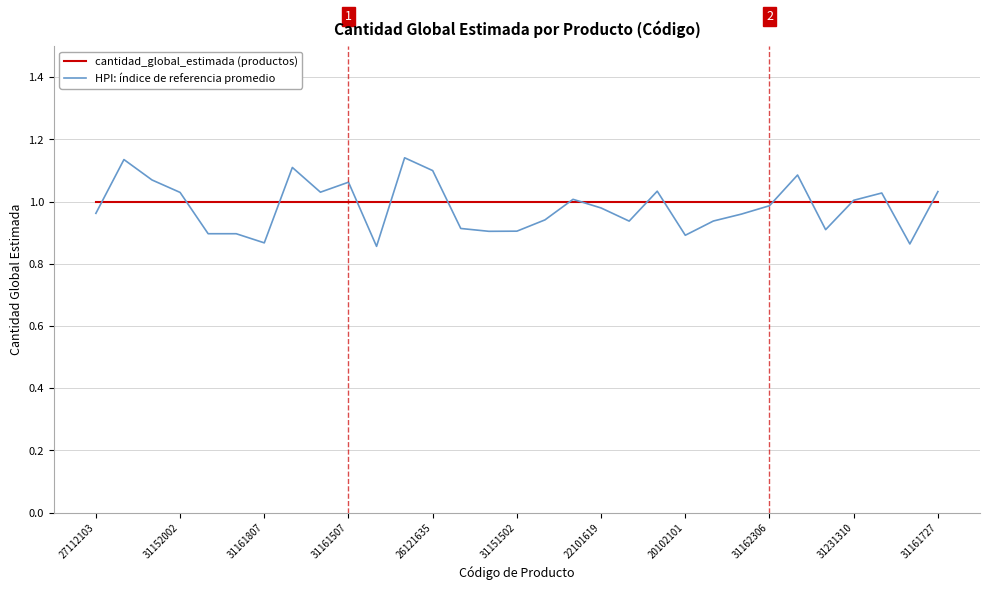

Which series has the widest spread of values?

HPI: índice de referencia promedio